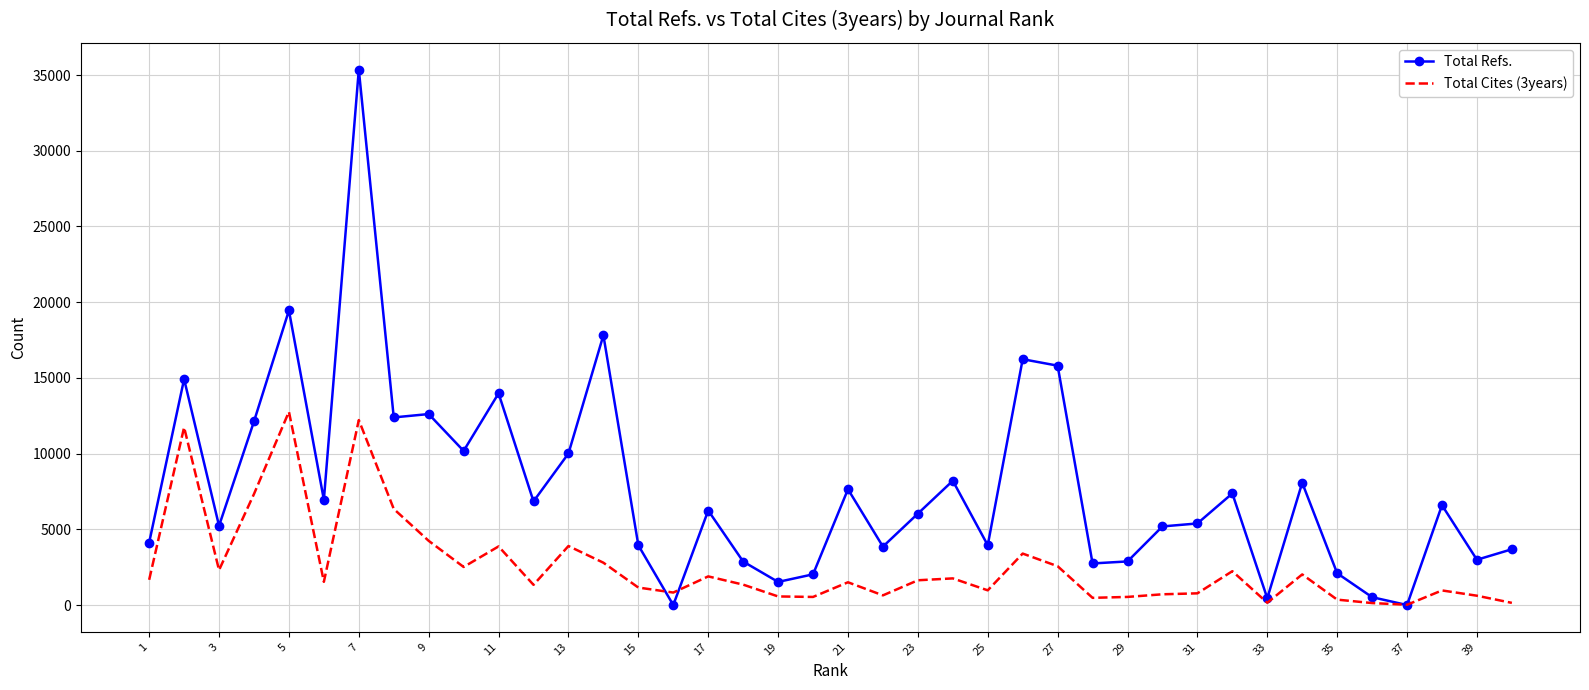

Rank the series by their maximum value, from lowest to highest.

Total Cites (3years), Total Refs.